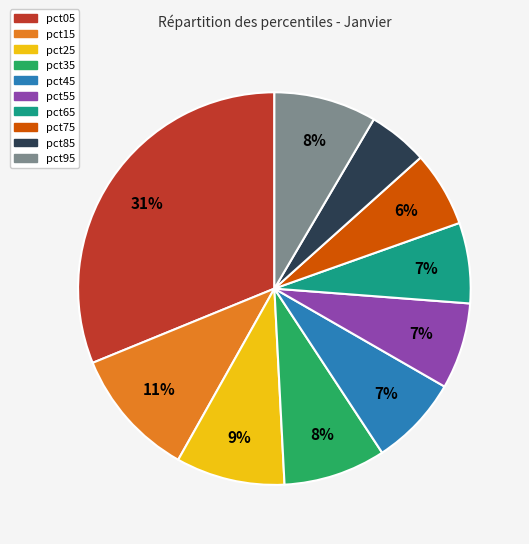

Between pct85 and pct75, which is larger?

pct75